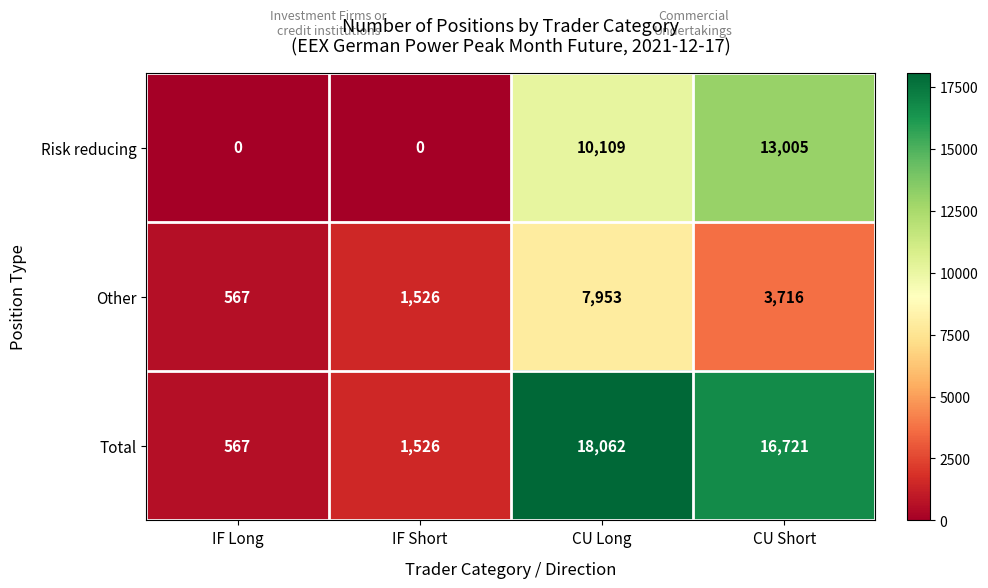

Rank the series by their average value, from highest to lowest.

Total, Risk reducing, Other